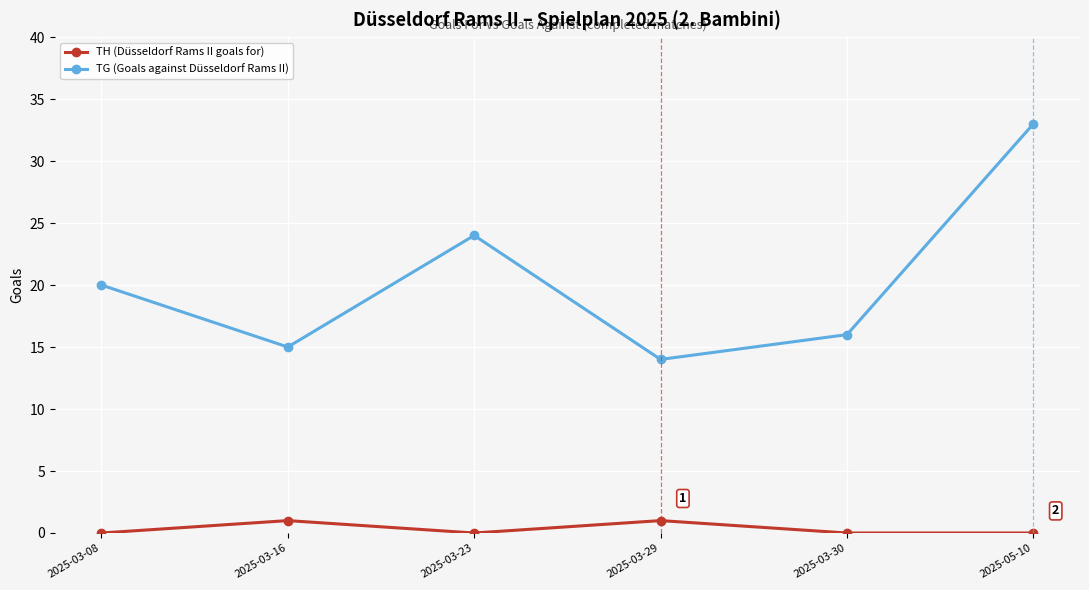

At which label is TG (Goals against Düsseldorf Rams II) closest to 23?

2025-03-23